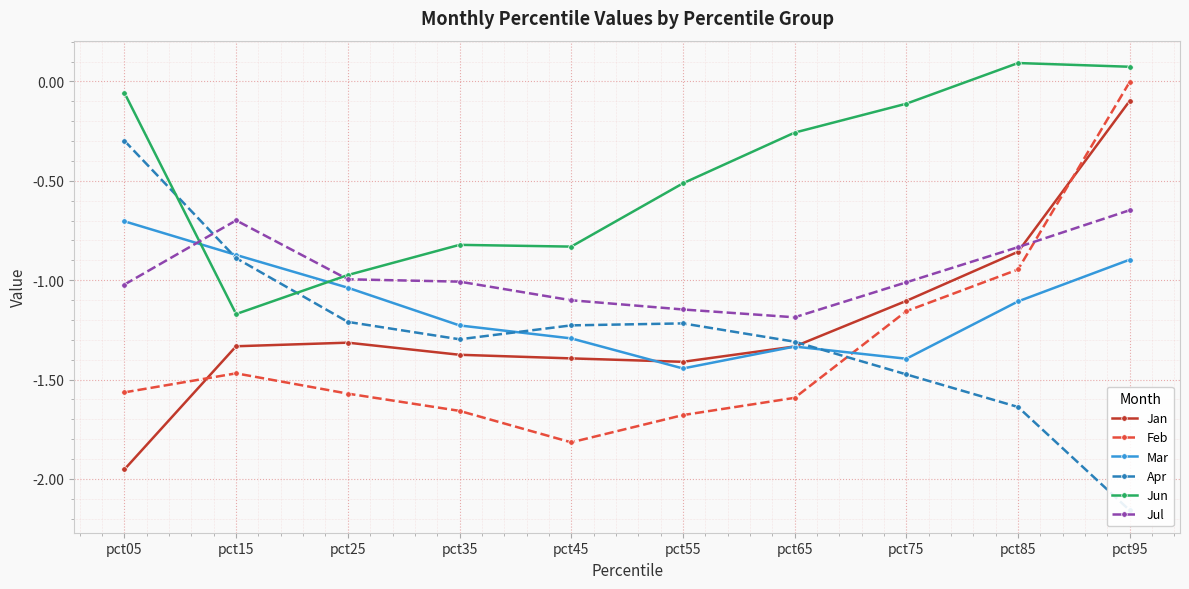

Rank the categories by Jul value from lowest to highest.

pct65, pct55, pct45, pct05, pct75, pct35, pct25, pct85, pct15, pct95